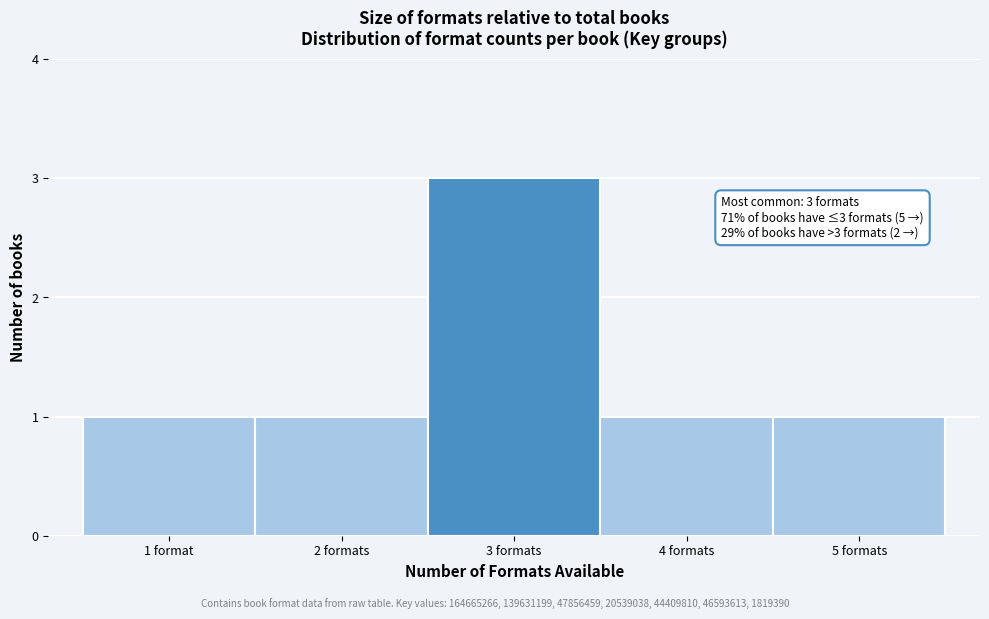

Reading left to right, transcribe all the data shown in this chart.

1	1	3	1	1